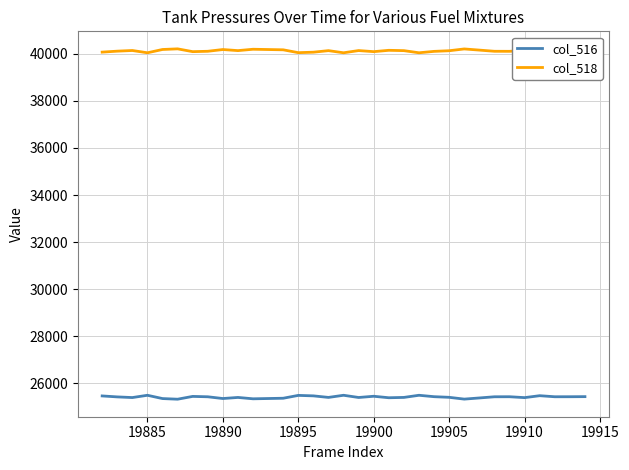

List the series in order of their overall mean, highest first.

col_518, col_516